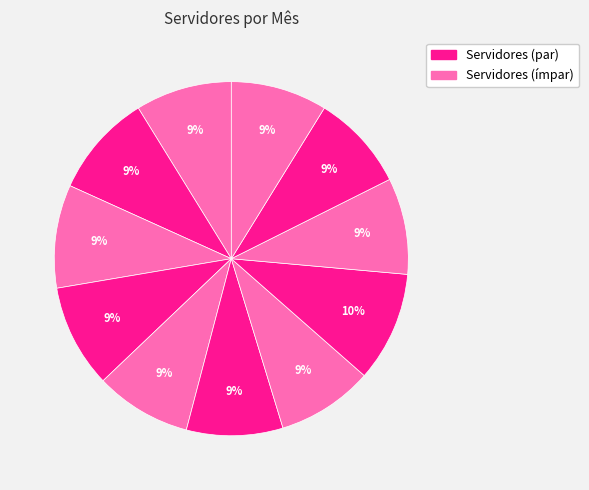

Count the number of slices in the pie.

11